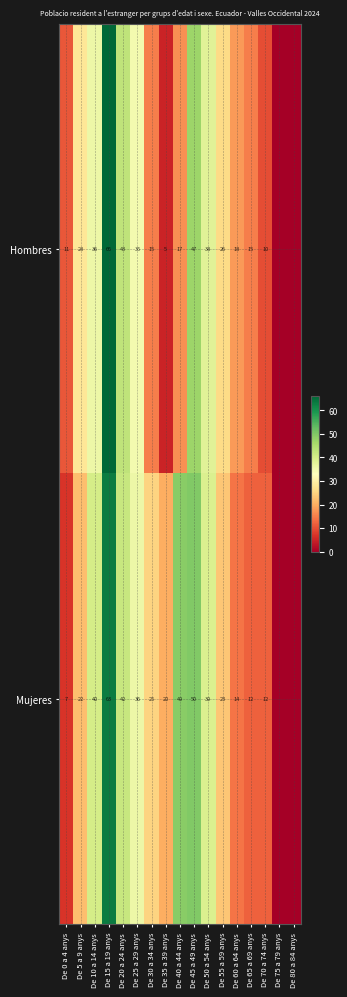

Between De 80 a 84 anys and De 55 a 59 anys, which is larger?

De 55 a 59 anys